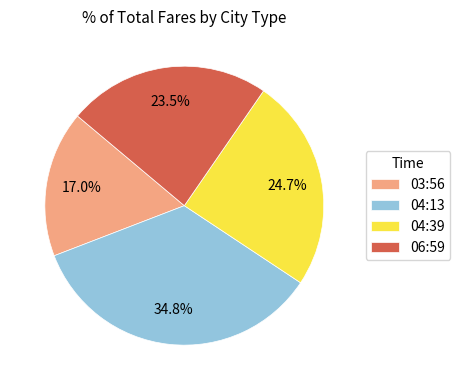

How many segments does this pie chart have?

4